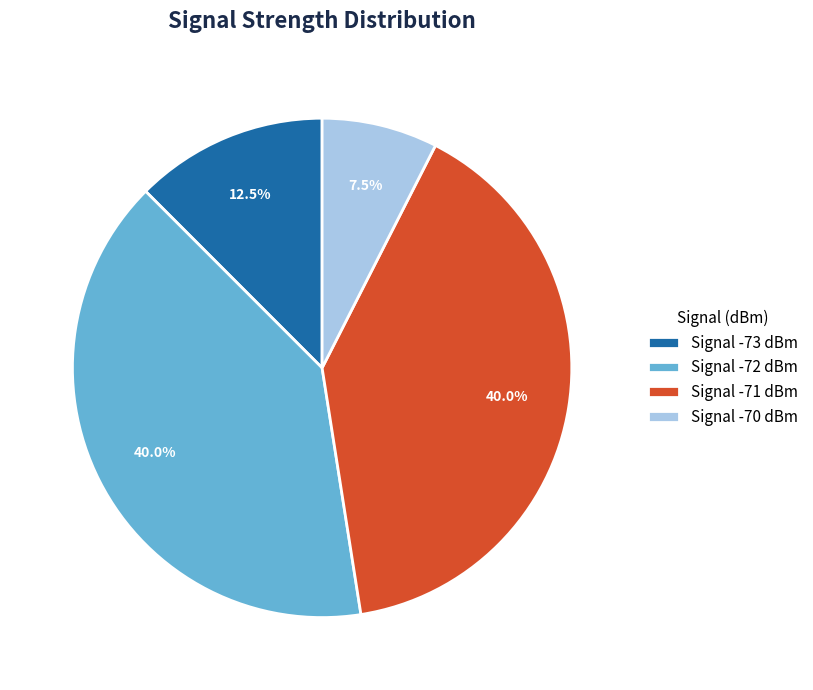

Is the sum of Signal -73 dBm and Signal -72 dBm greater than half?

Yes